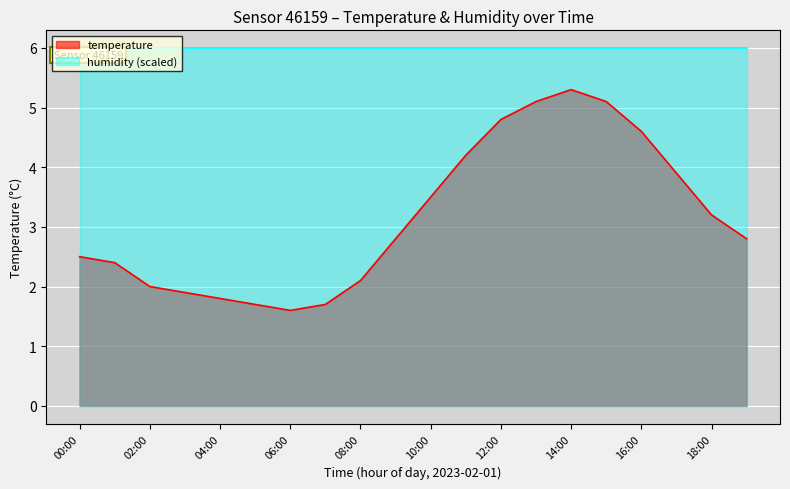

What is the minimum value shown in the chart?

1.6